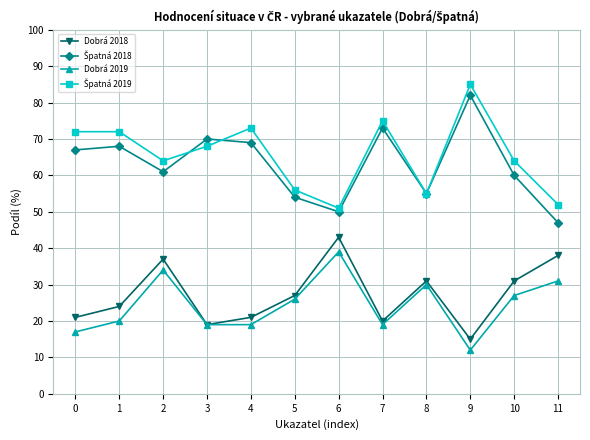

True or false: Dobrá 2018 has a value of 30 at 7.

False